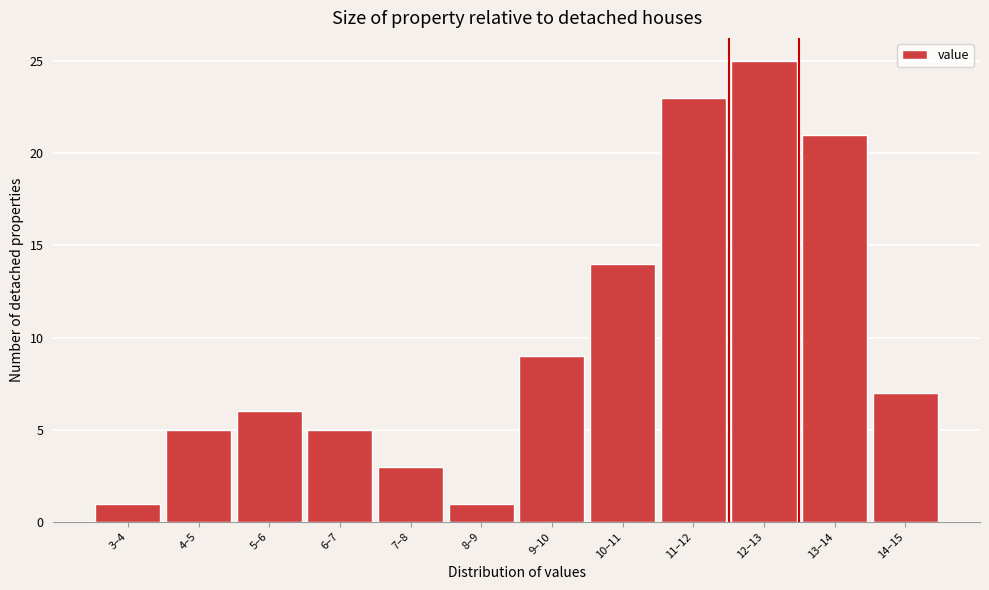

Reading left to right, what are all the values shown in this chart?

1	5	6	5	3	1	9	14	23	25	21	7